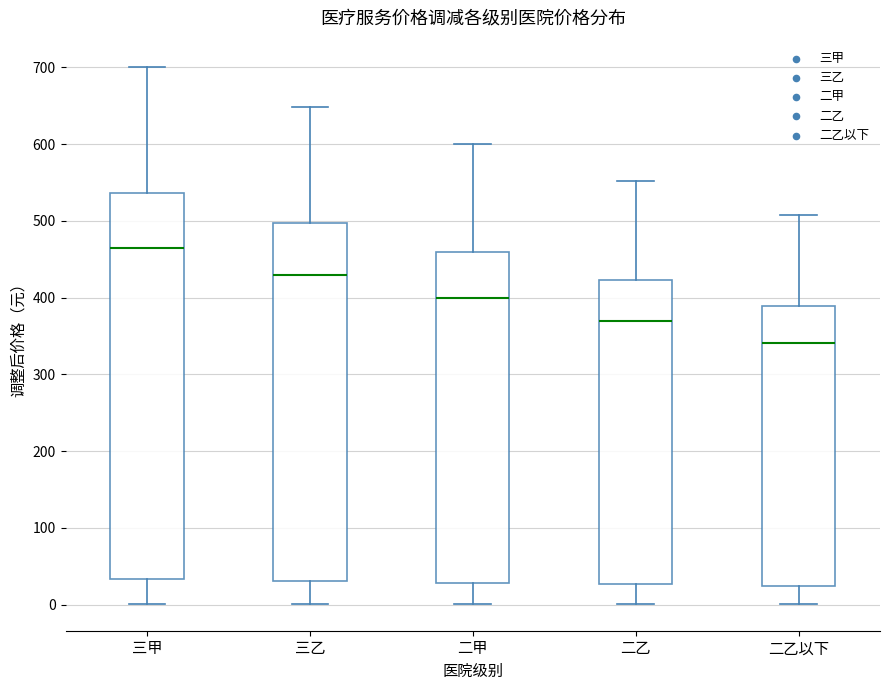

Where does the upper whisker of the box for 三甲 end on the y-axis? The values are not printed on the chart, so give them approximately, as read against the axis.

700